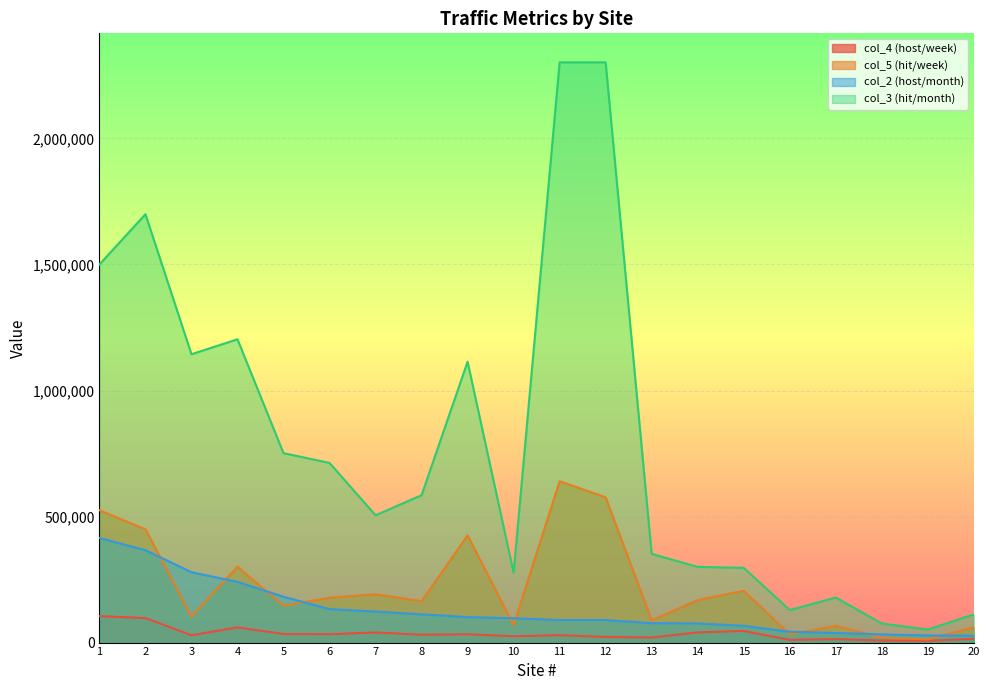

At 9, list the series in order from largest to smallest.

col_3 (hit/month), col_5 (hit/week), col_2 (host/month), col_4 (host/week)